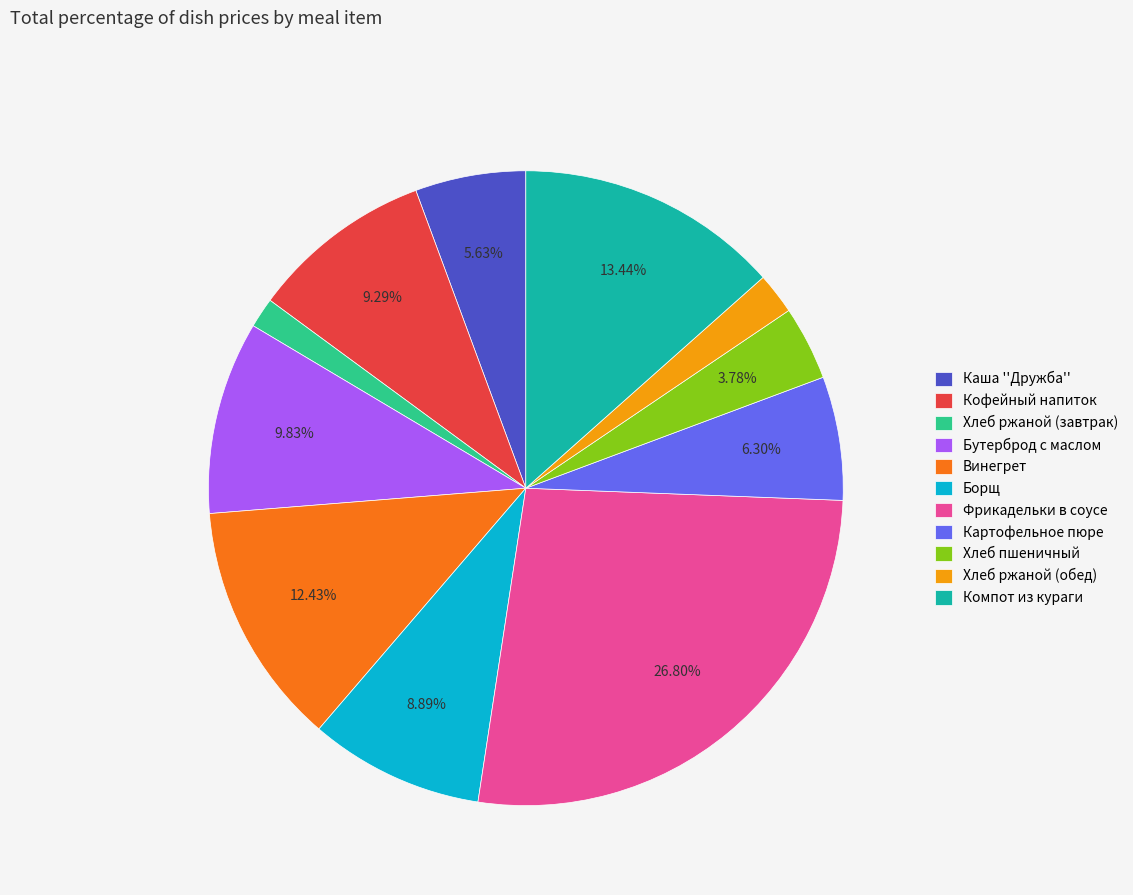

To the nearest percent, what percentage of the pie is Хлеб пшеничный?

4%